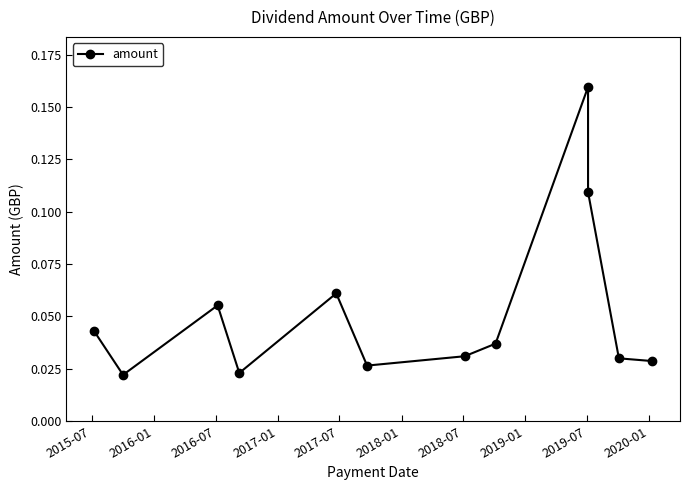

What is the label of the 4th point from the right?

2019-07